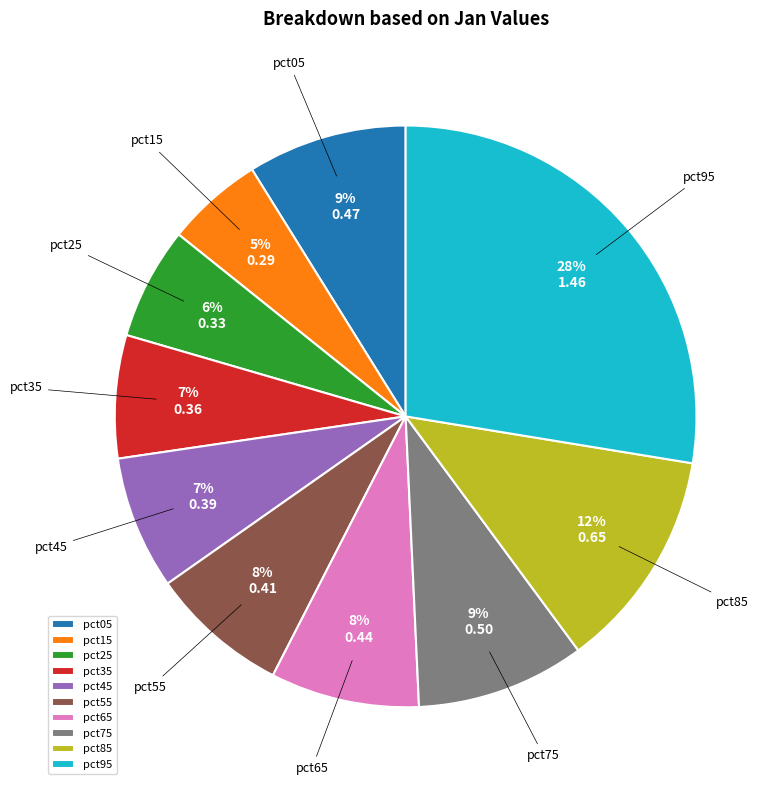

Do pct15 and pct95 together represent more than half of the pie?

No